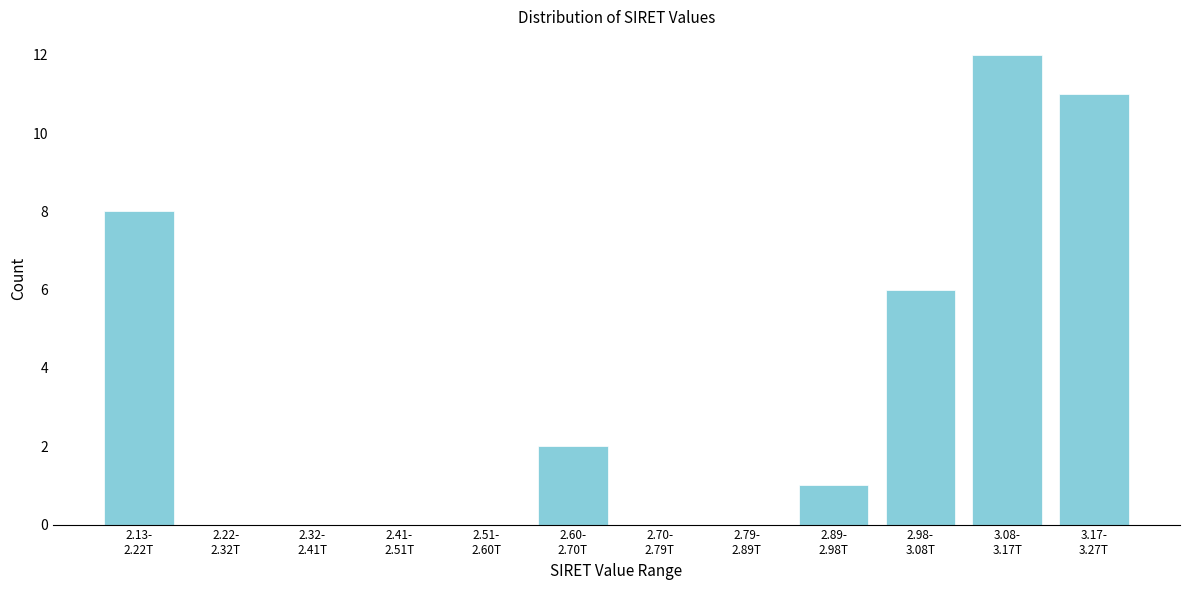

What is the greatest value displayed?

12